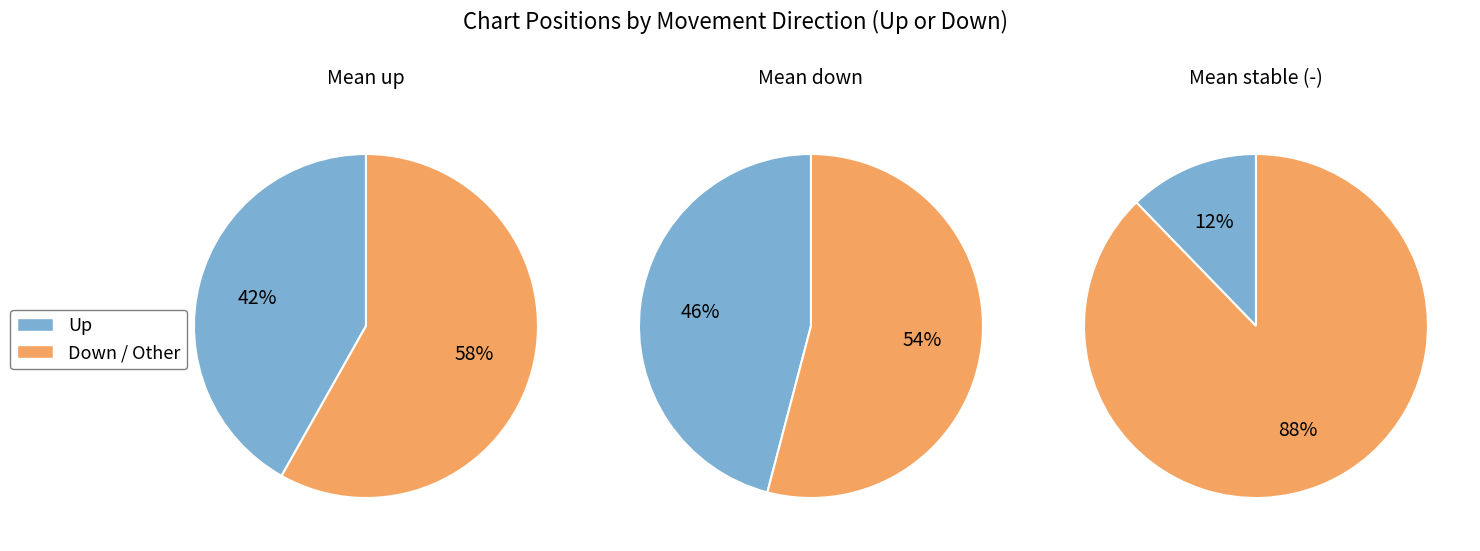

To the nearest percent, what is the average slice percentage?

33%